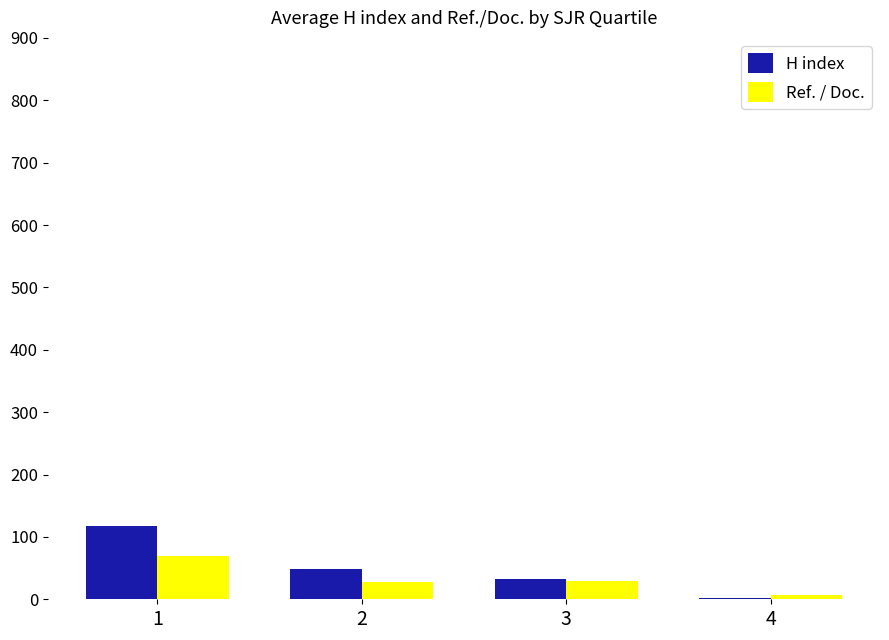

What is the spread (max minus min) of values at 2?

20.8